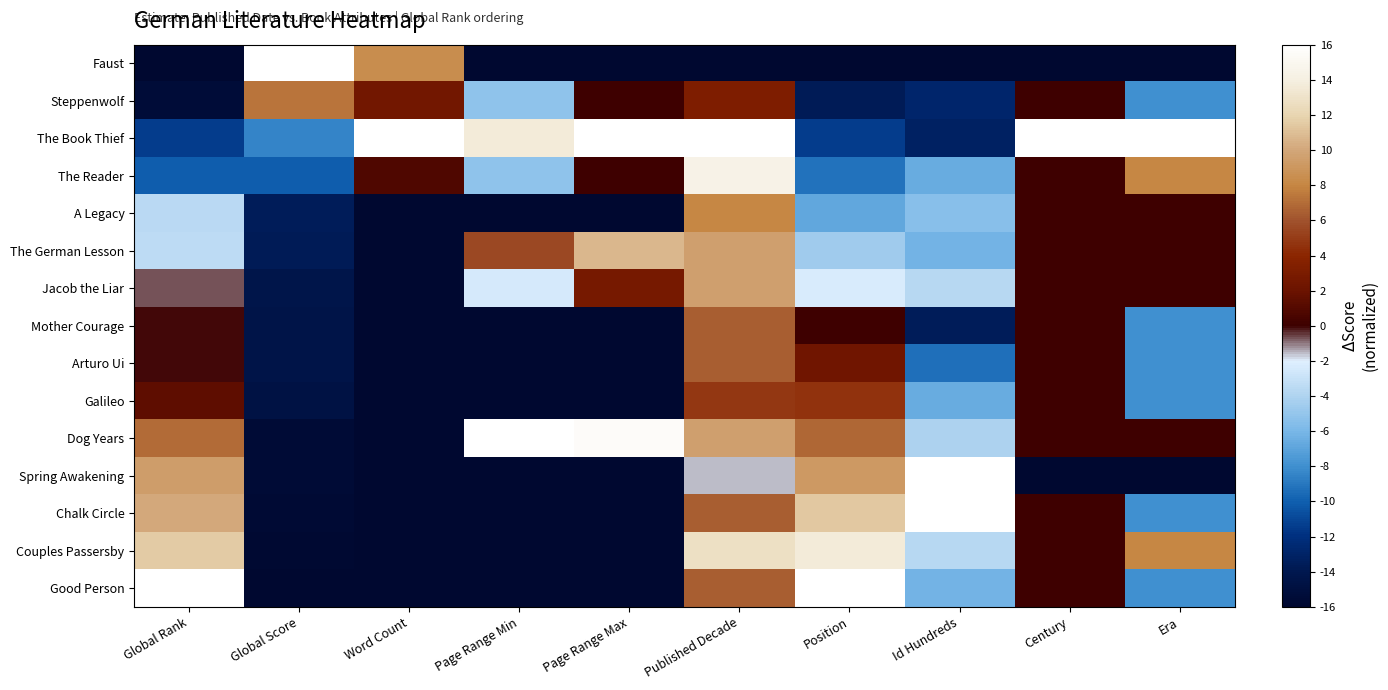

At which category is the sum across all series the highest?

Published Decade